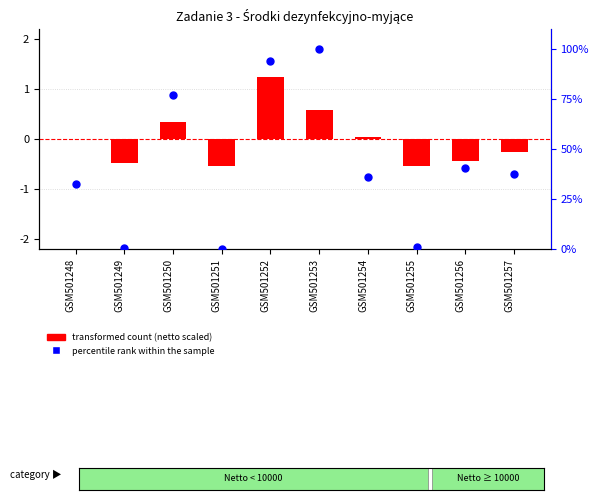

What is the total value across all series at GSM501249?

0.1